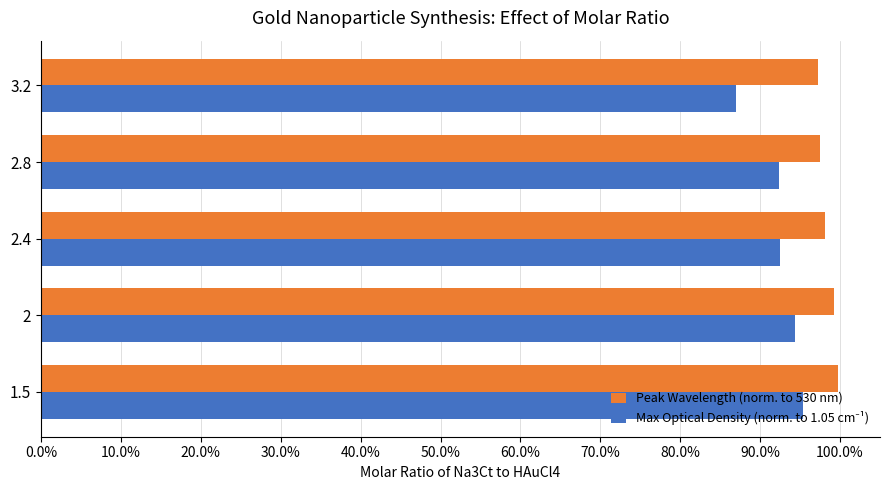

How many Max Optical Density (norm. to 1.05 cm⁻¹) values are between 0 and 1?

5